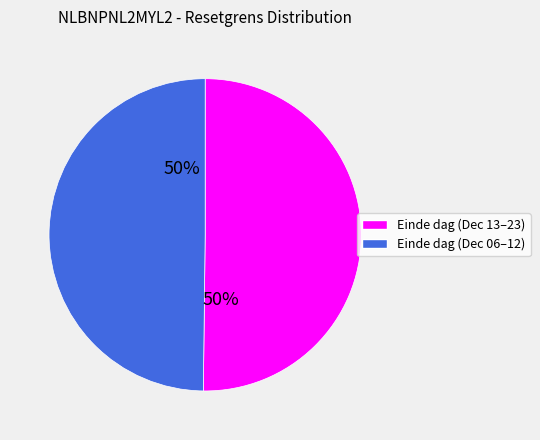

To the nearest percent, what is the average slice percentage?

50%